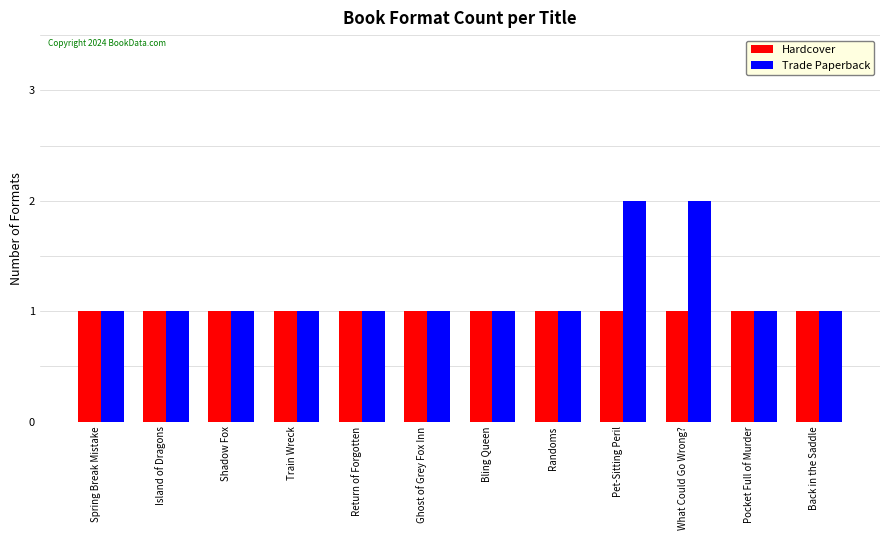

Which series has the largest total across all categories?

Trade Paperback